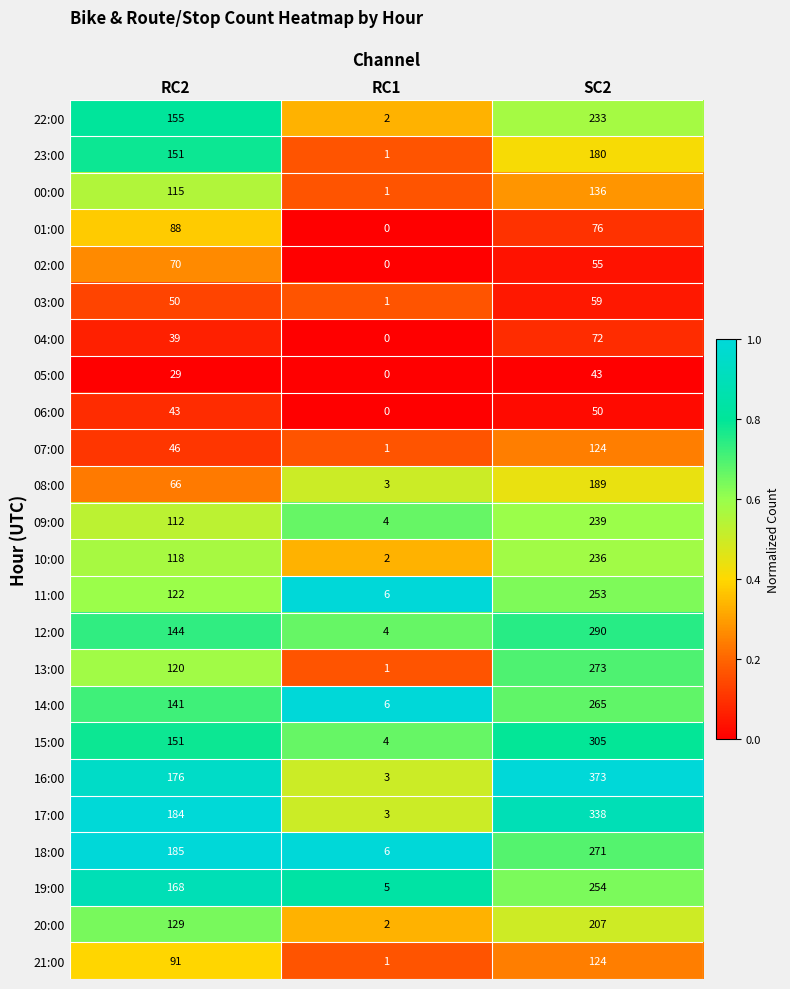

What is the approximate value of 04:00 at SC2?

72